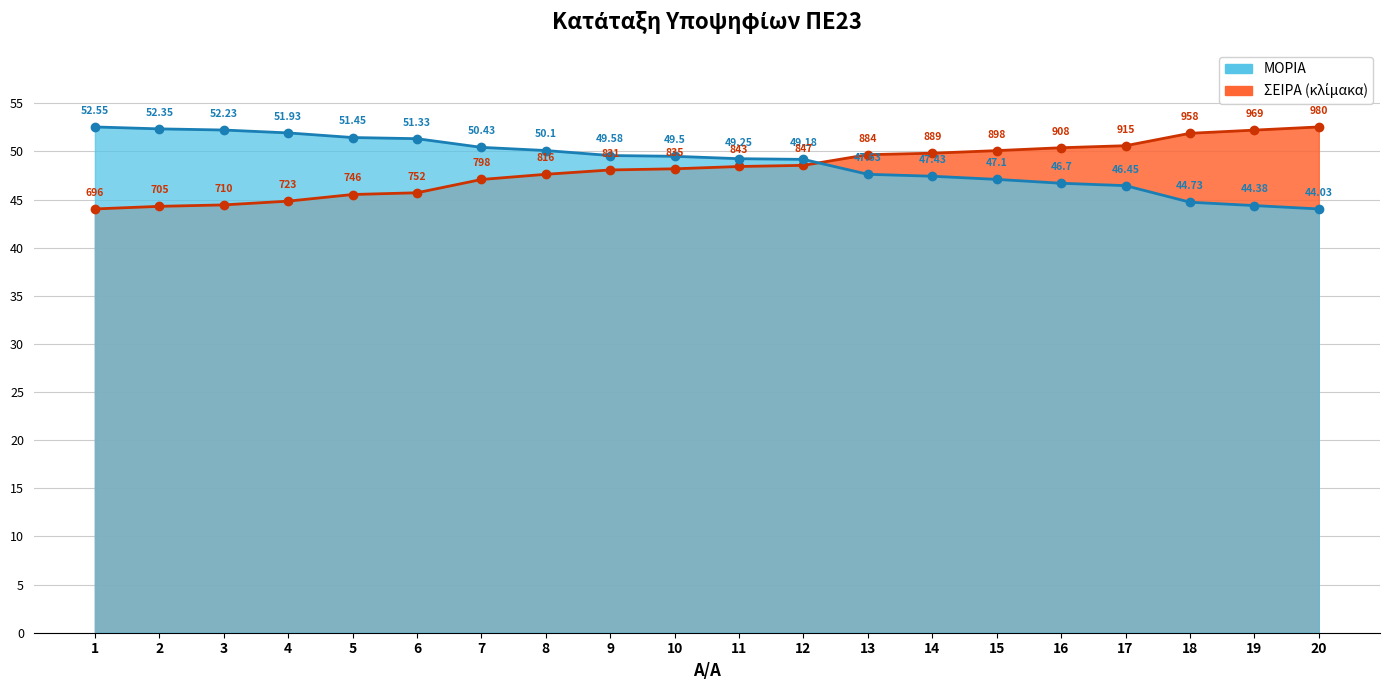

Which series ends up on top after the final intersection of ΣΕΙΡΑ and ΜΟΡΙΑ?

ΣΕΙΡΑ